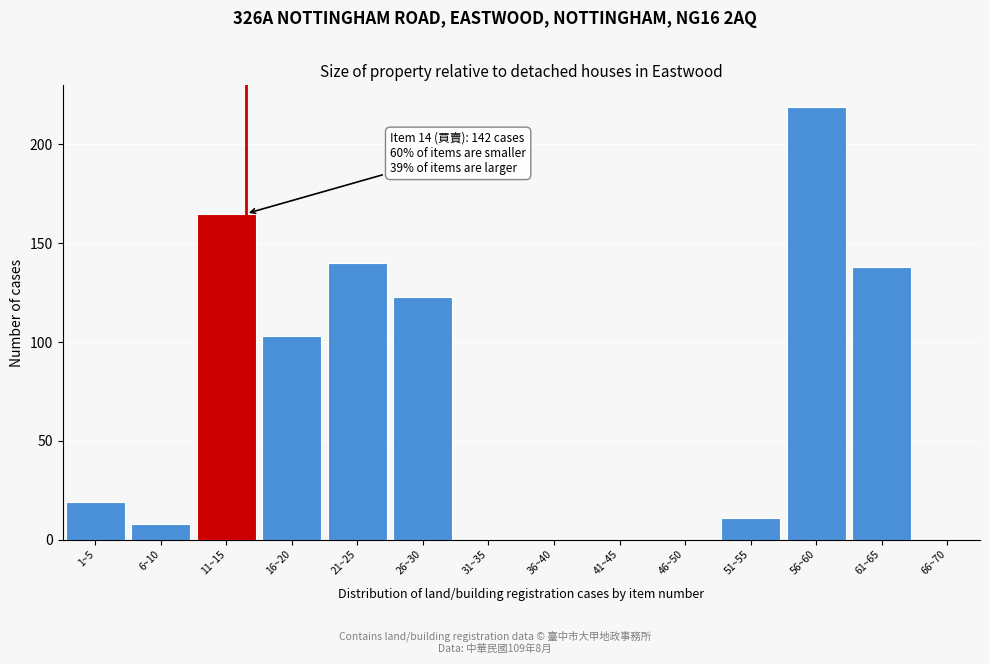

Reading left to right, list all the values displayed in this chart.

1~5=19	6~10=8	11~15=165	16~20=103	21~25=140	26~30=123	31~35=0	36~40=0	41~45=0	46~50=0	51~55=11	56~60=219	61~65=138	66~70=0